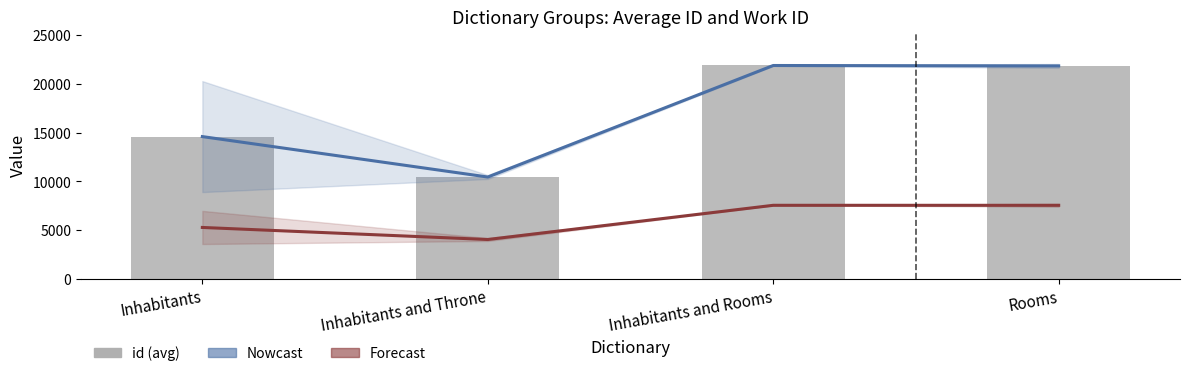

What is the label of the 2nd bar from the left?

Inhabitants and Throne